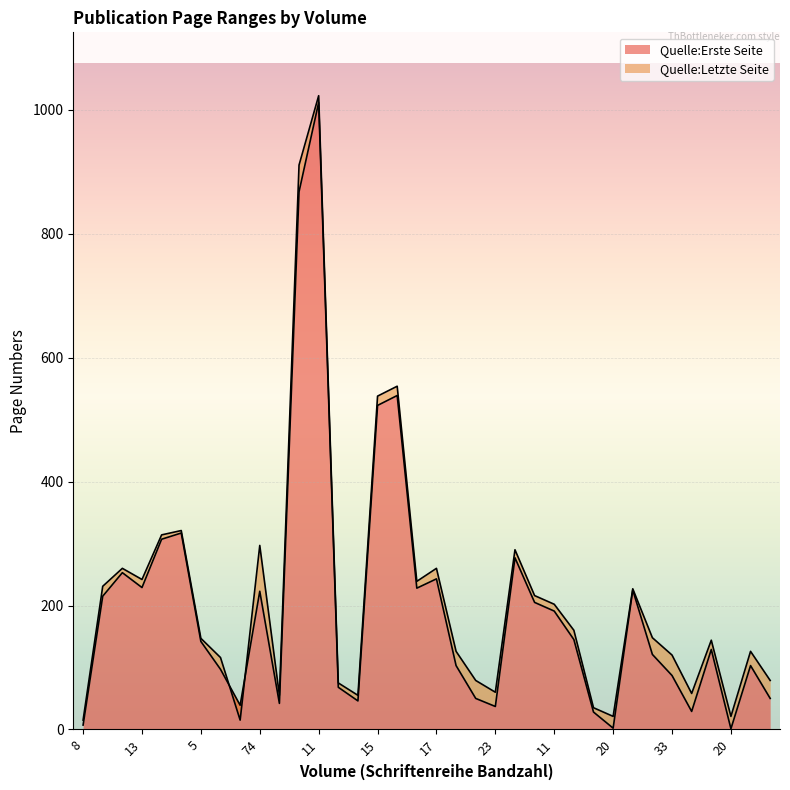

What is the highest value of the Quelle:Erste Seite series?

1012